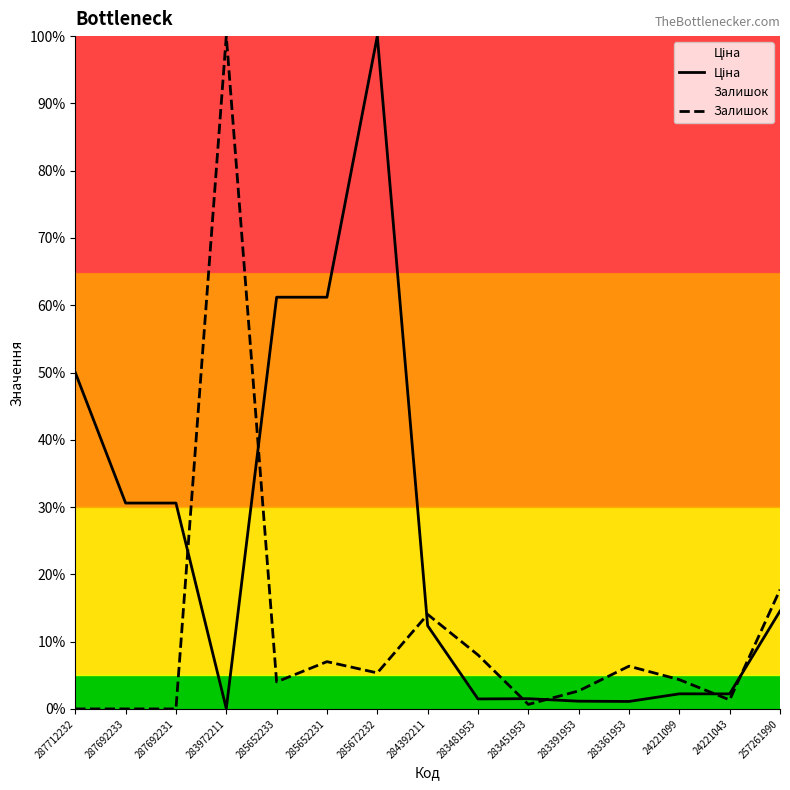

Which series has the largest total across all categories?

Ціна